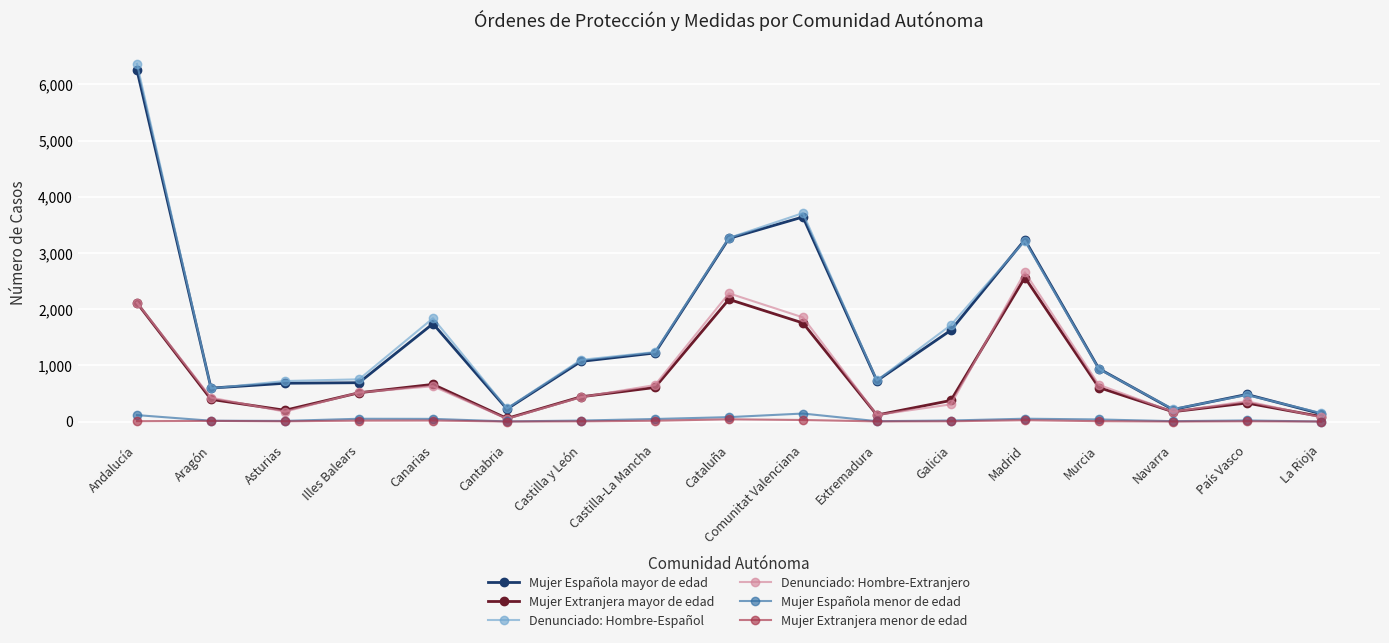

What is the spread (max minus min) of values at Madrid?

3212